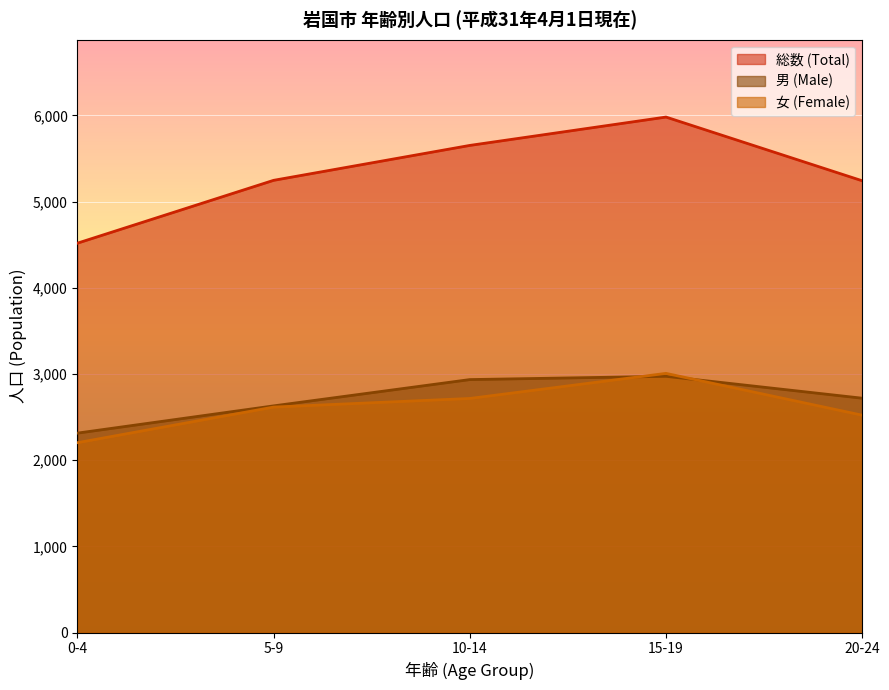

Reading left to right, transcribe all the data shown in this chart.

男 (Male): 0-4=2314	5-9=2630	10-14=2935	15-19=2973	20-24=2719
女 (Female): 0-4=2203	5-9=2616	10-14=2716	15-19=3007	20-24=2522
総数 (Total): 0-4=4517	5-9=5246	10-14=5651	15-19=5980	20-24=5241